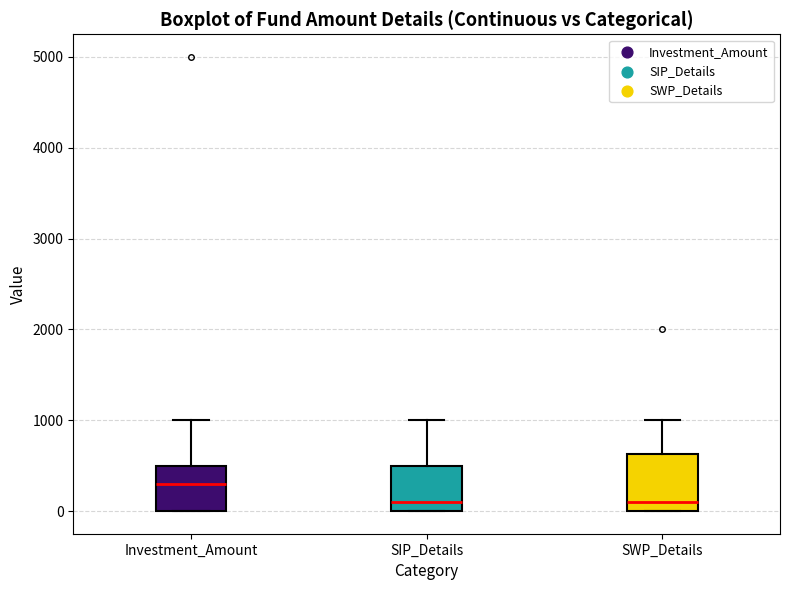

Which box is the tallest, from its lower edge to its upper edge?

SWP_Details